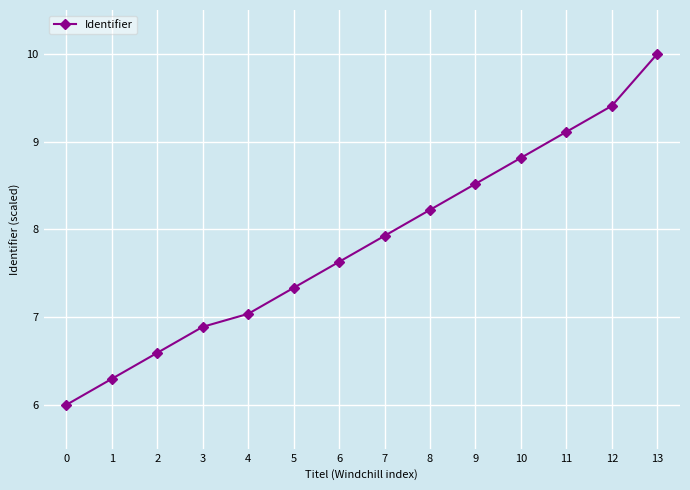

What is the difference between the values at 6 and 0?

1.6